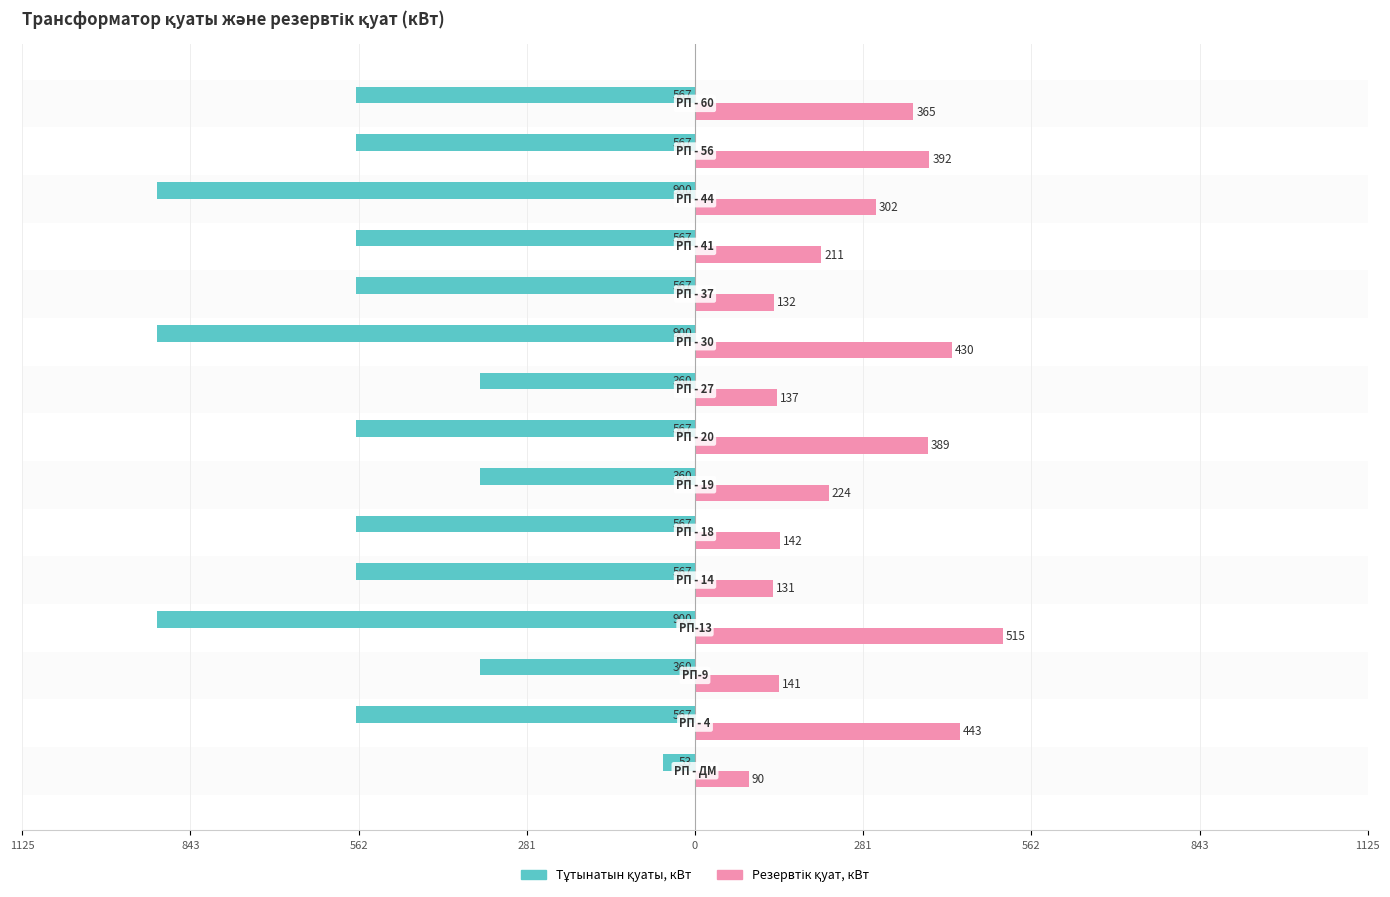

How many values in the Тұтынатын қуаты, кВт series are below -567?

3